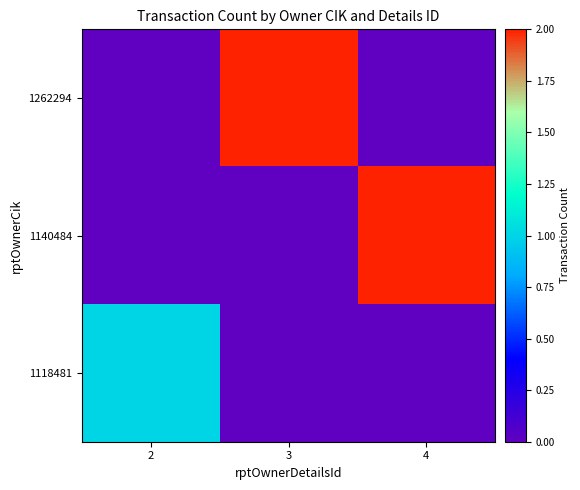

Reading left to right, what are all the values shown in this chart?

1262294: 2=0	3=2	4=0
1140484: 2=0	3=0	4=2
1118481: 2=1	3=0	4=0